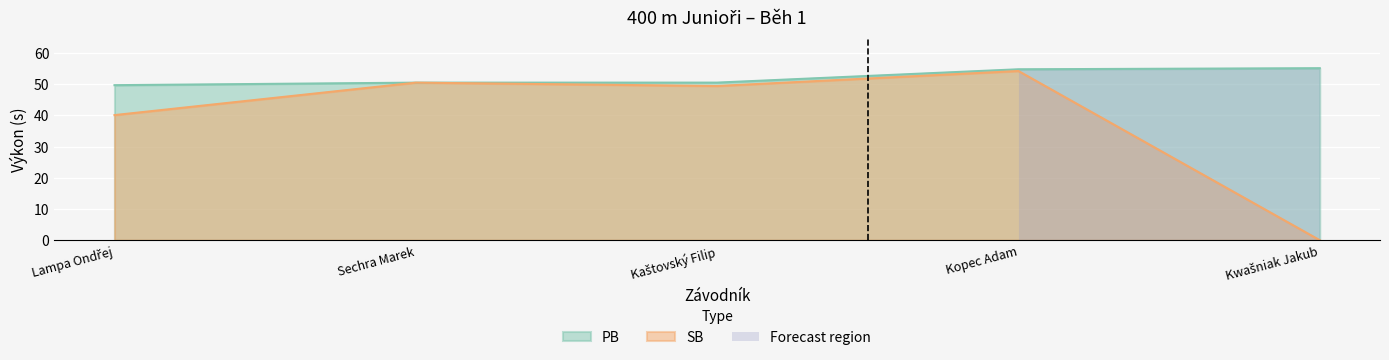

At which category is the sum across all series the highest?

Kopec Adam